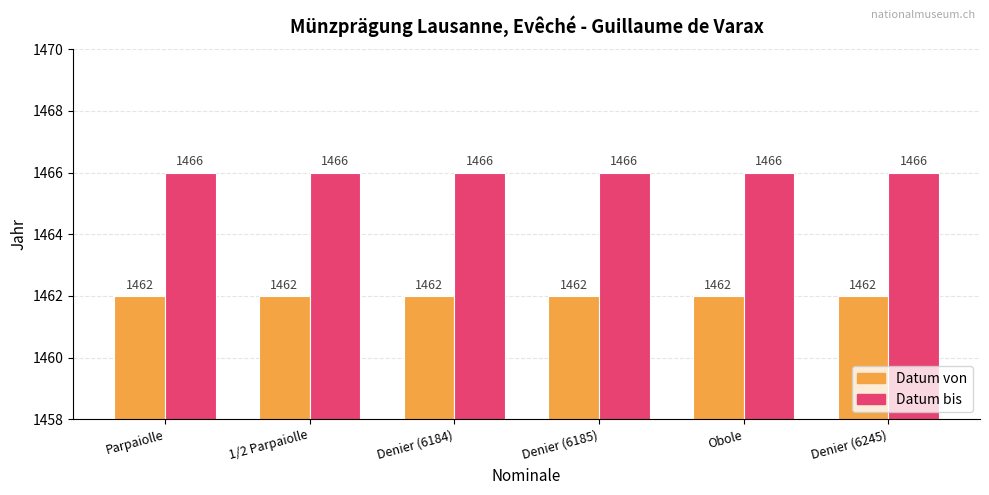

What is the maximum value for Datum von?

1462